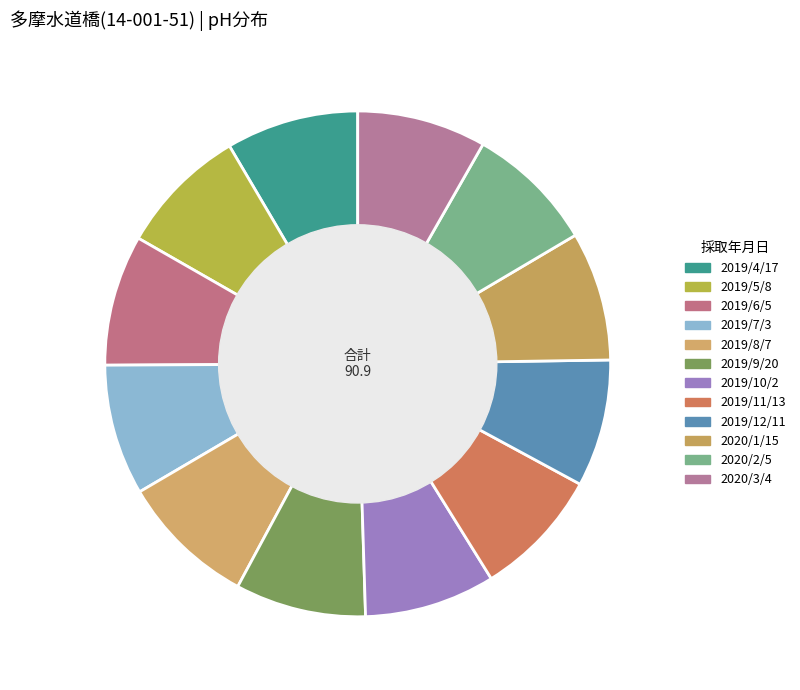

What is the ratio of the value at 2019/8/7 to the value at 2019/7/3?

1.0